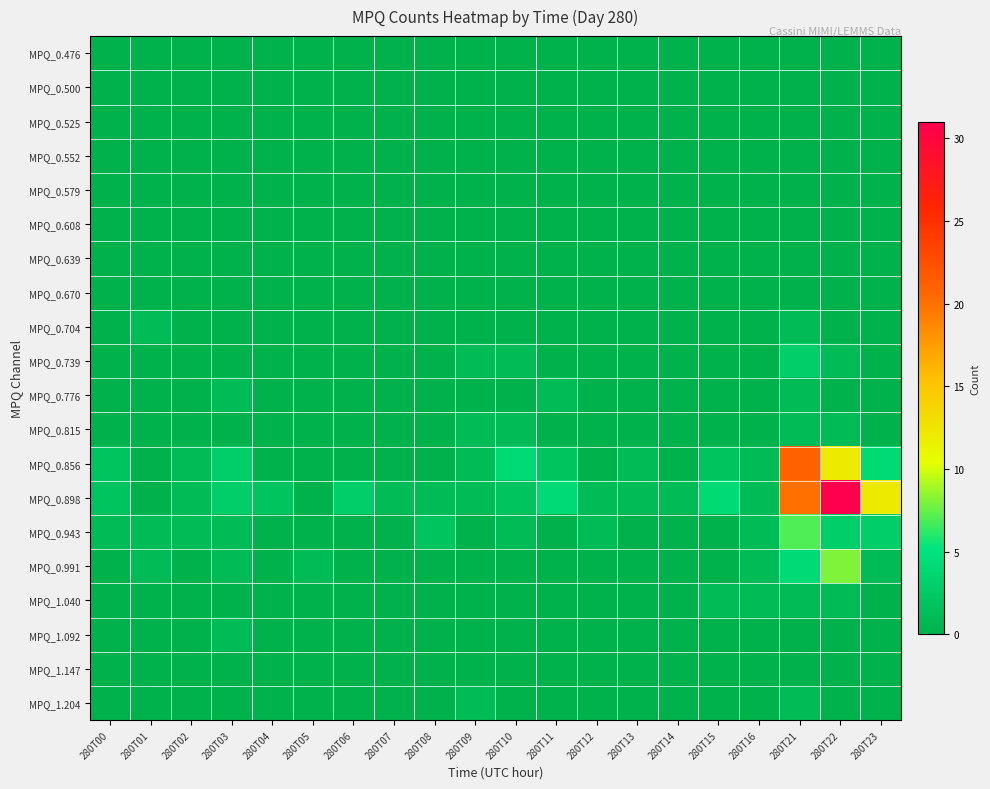

Between 280T05 and 280T23, which series saw the biggest shift?

MPQ_0.898